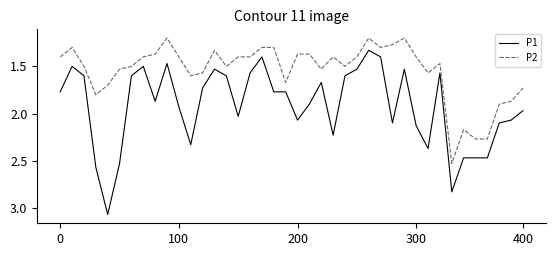

Rank the series by their average value, from lowest to highest.

P2, P1